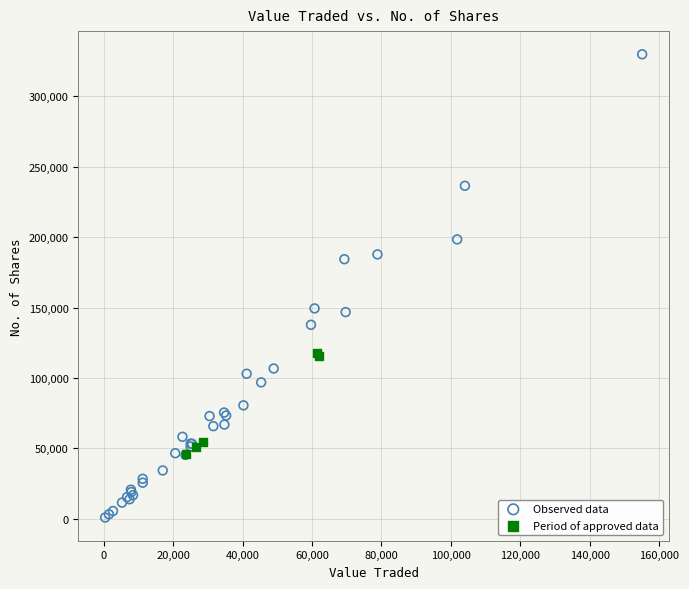

Which series has the widest spread of Y values?

Observed data